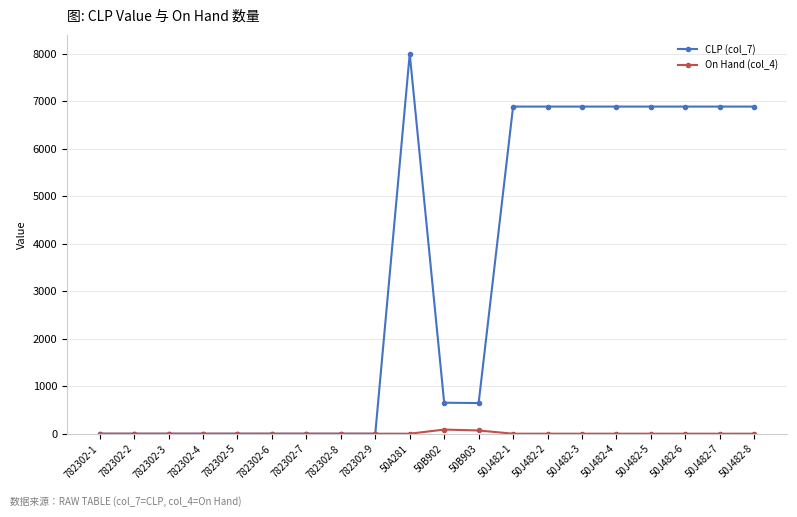

What is the label of the 4th point from the left?

782302-4